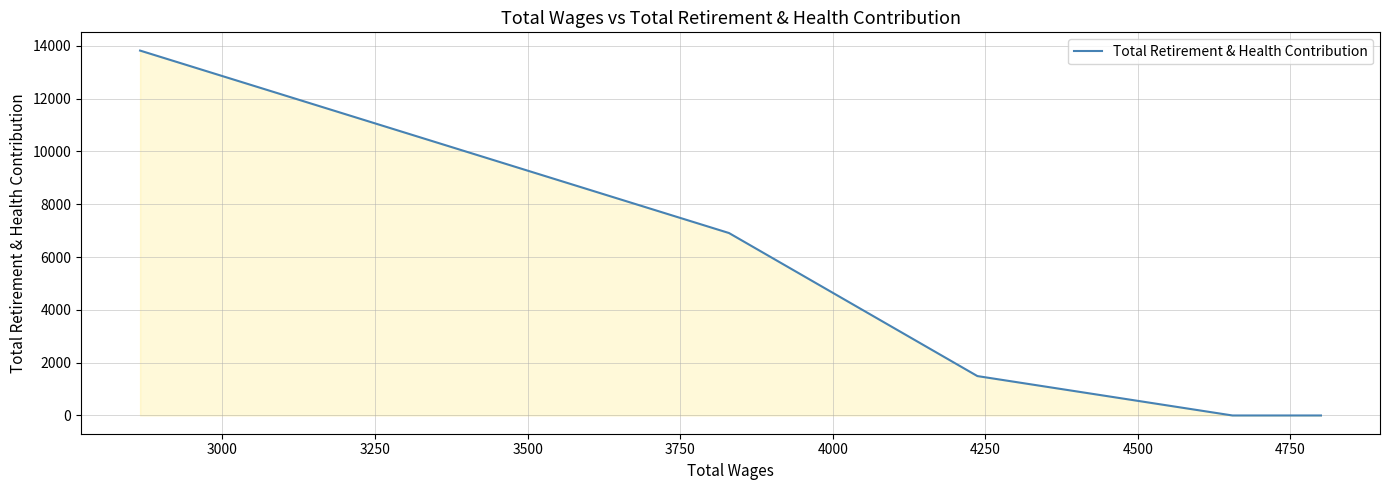

How many series are shown in this chart?

1